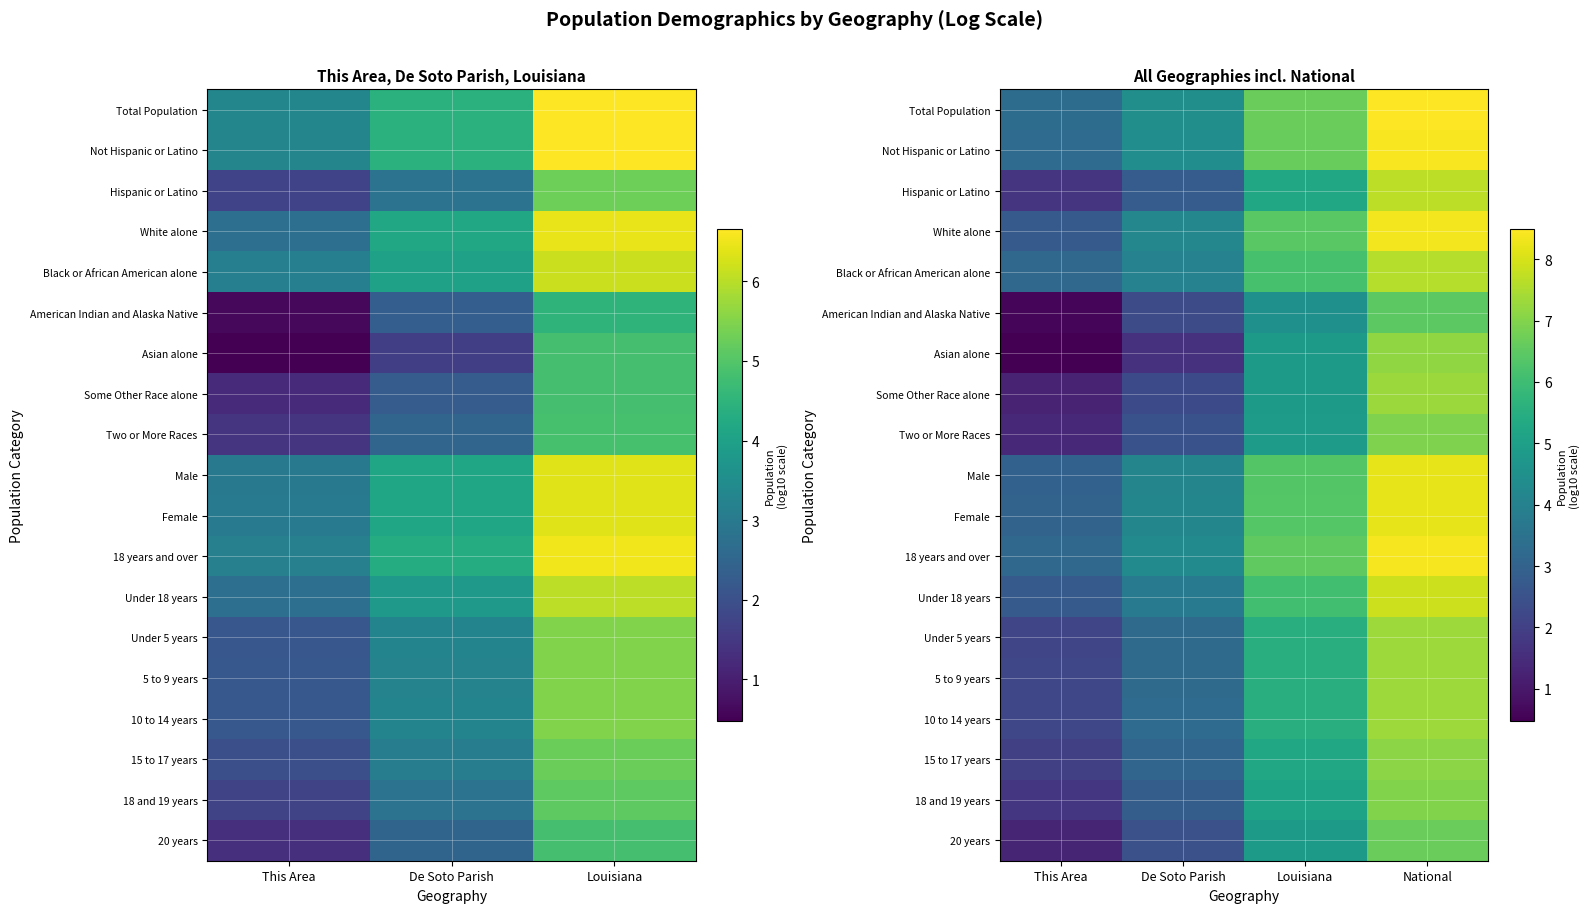

Which series has the widest spread of values?

Asian alone